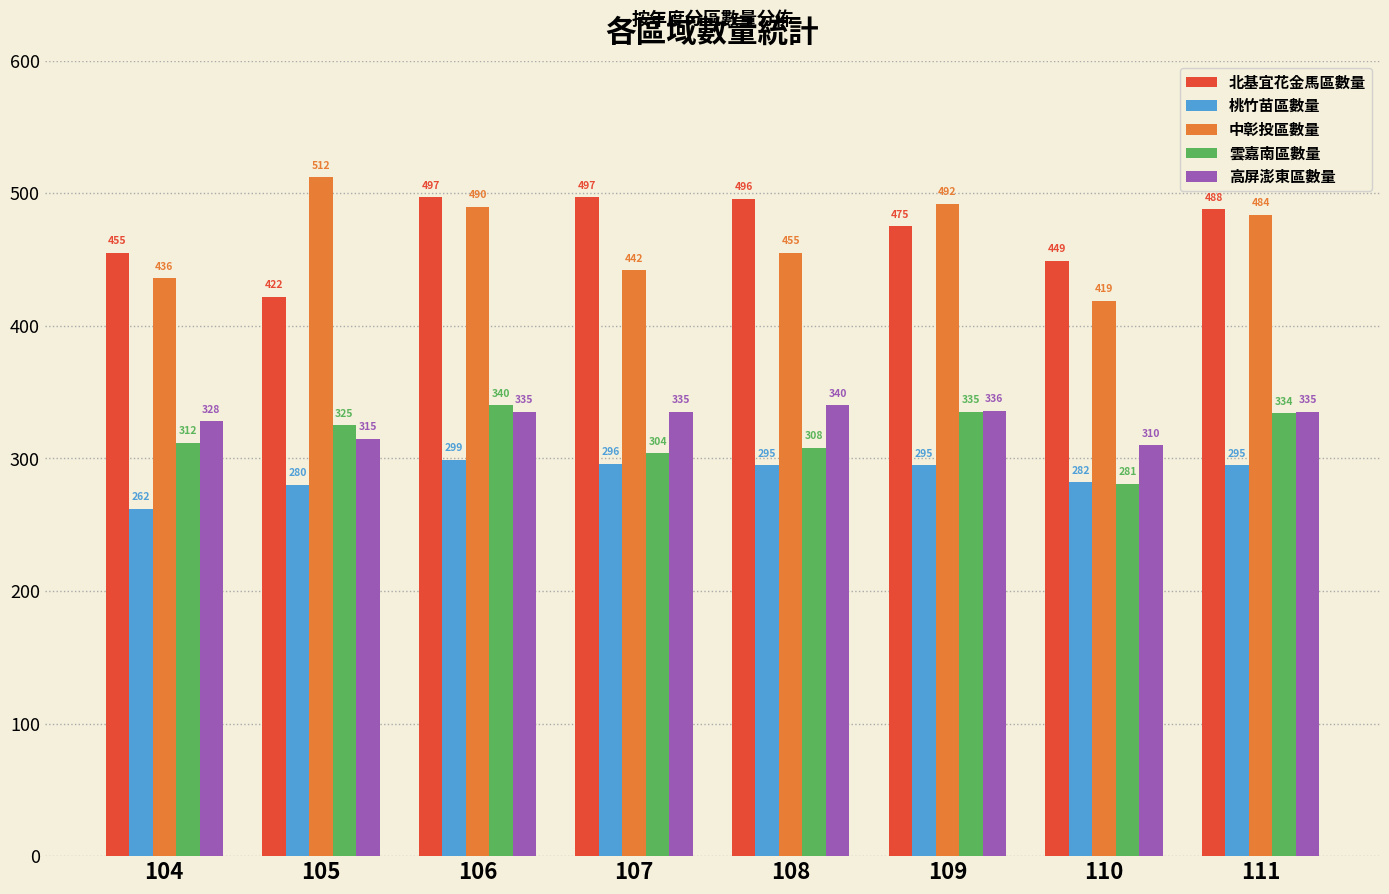

Is it true that 北基宜花金馬區數量 equals 176 at 107?

False